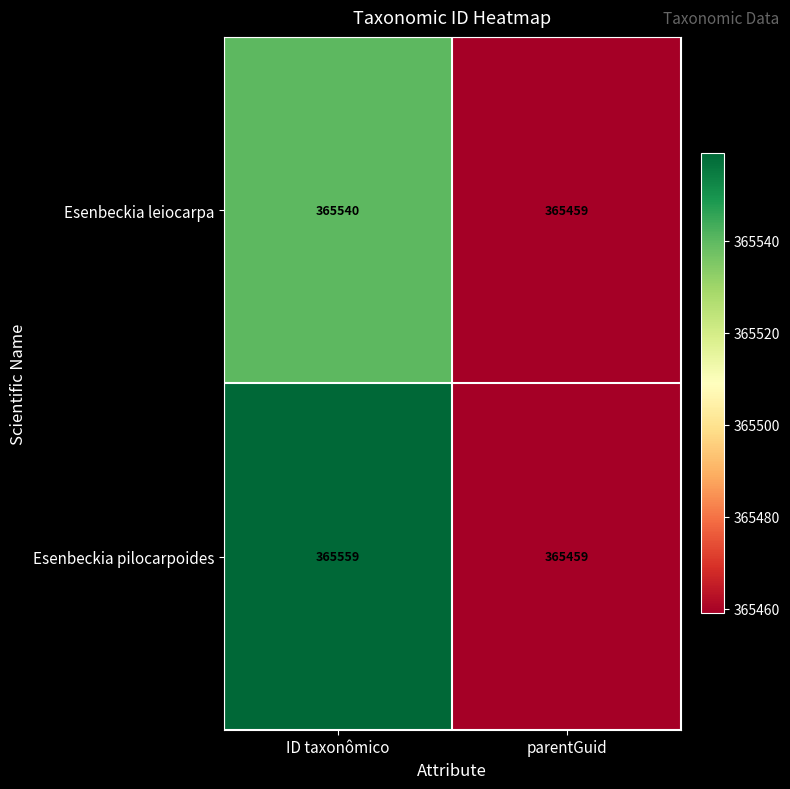

How many distinct data groups are displayed?

2